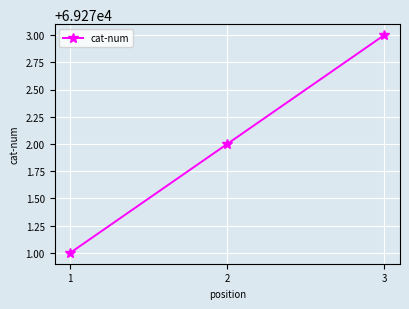

What is the value of the 1st point from the left?

69271